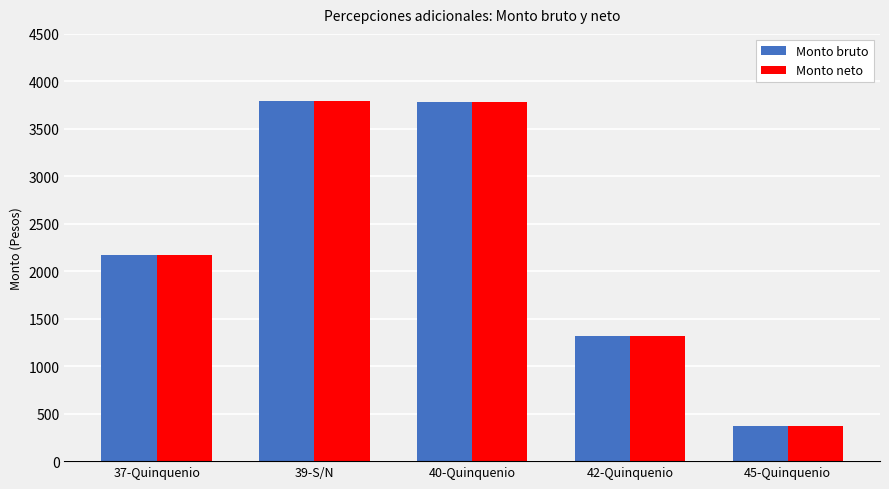

What is the smallest value displayed?

366.8